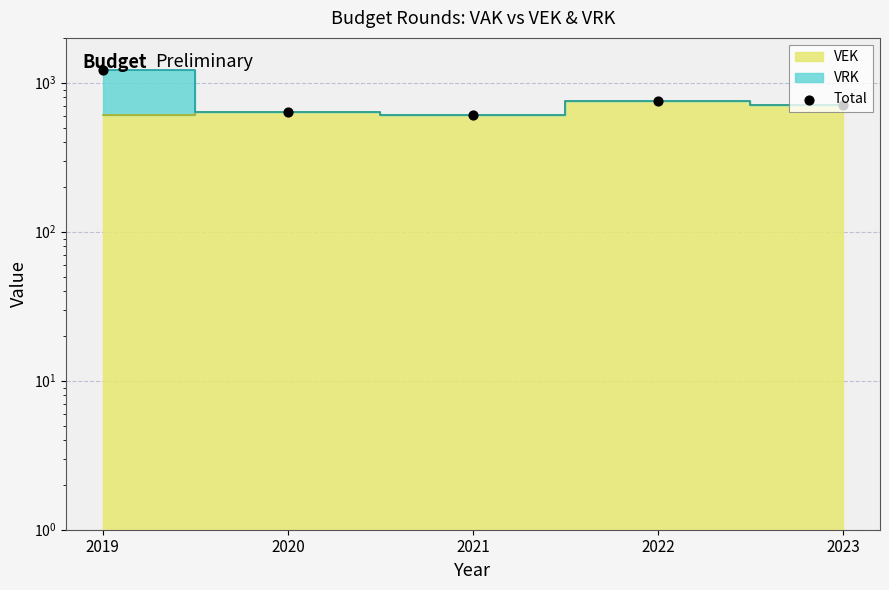

Between 2019 and 2022, which is larger?

2019